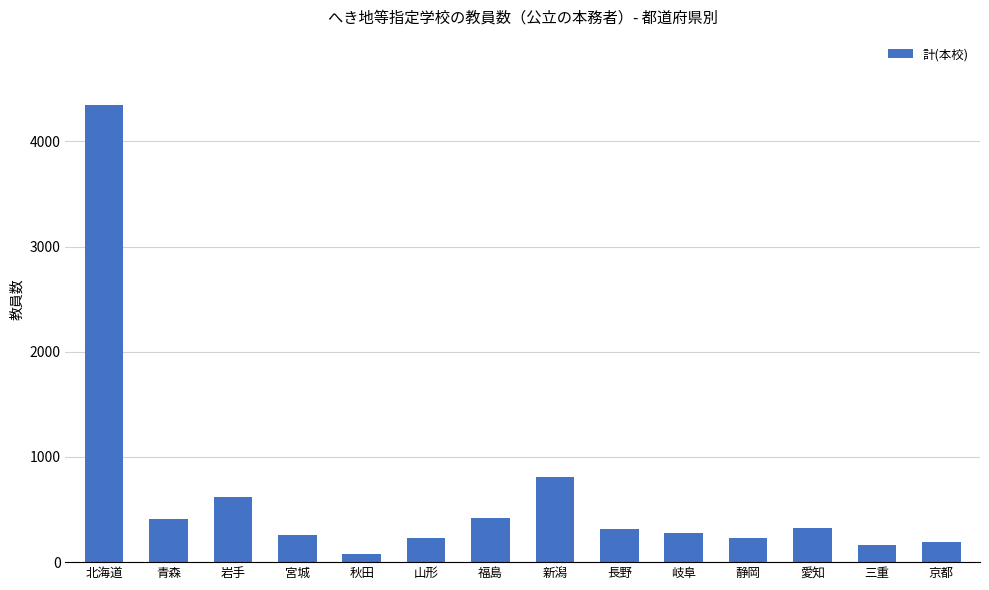

Is it true that the value at 愛知 is 489?

False